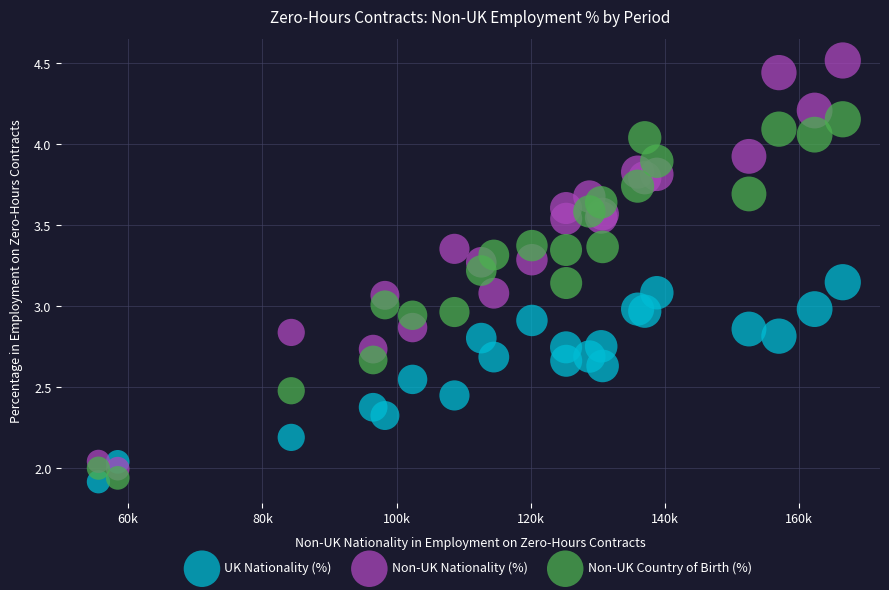

Which series contains the highest Y value?

Non-UK Nationality (%)